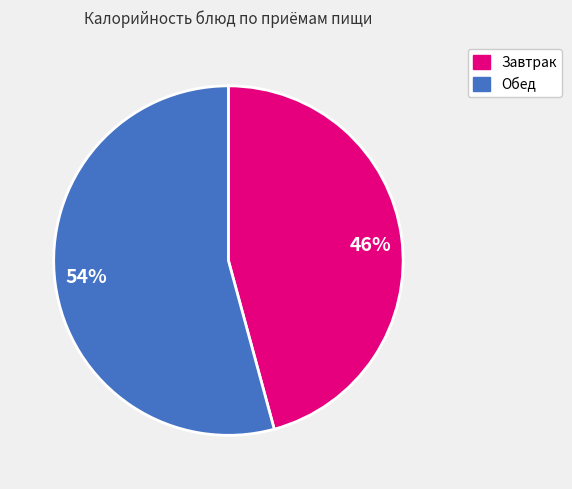

Which slice is the largest?

54%